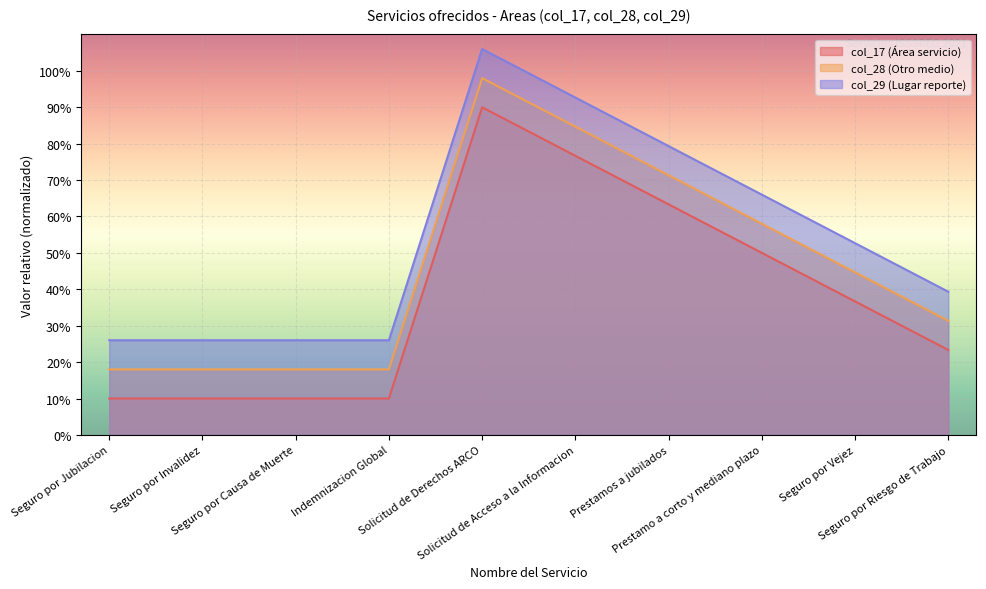

How many lines are shown in the chart?

3